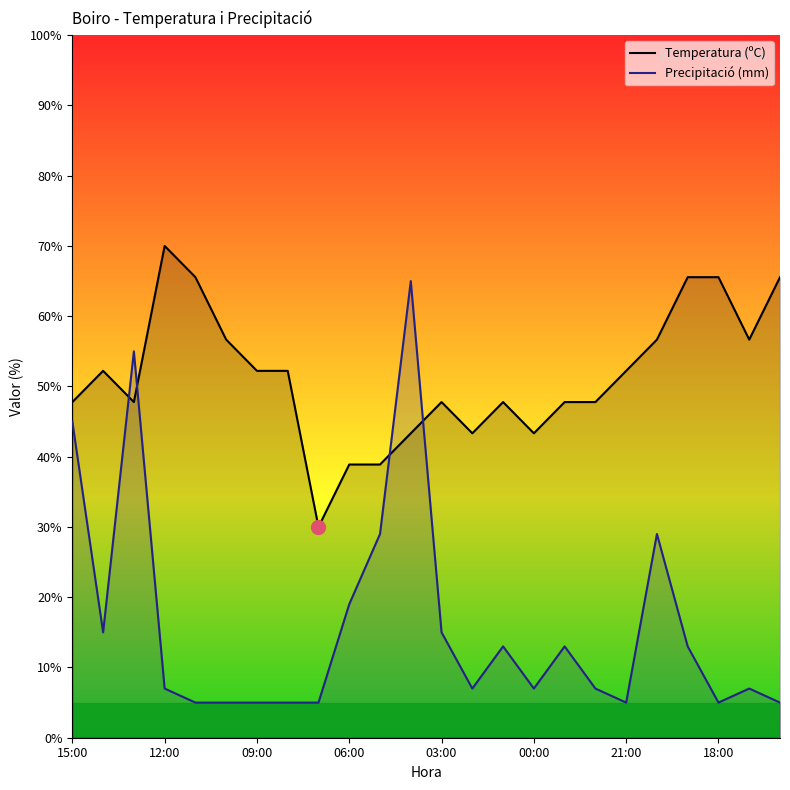

How many times do Precipitació (mm) and Temperatura (ºC) cross each other?

4